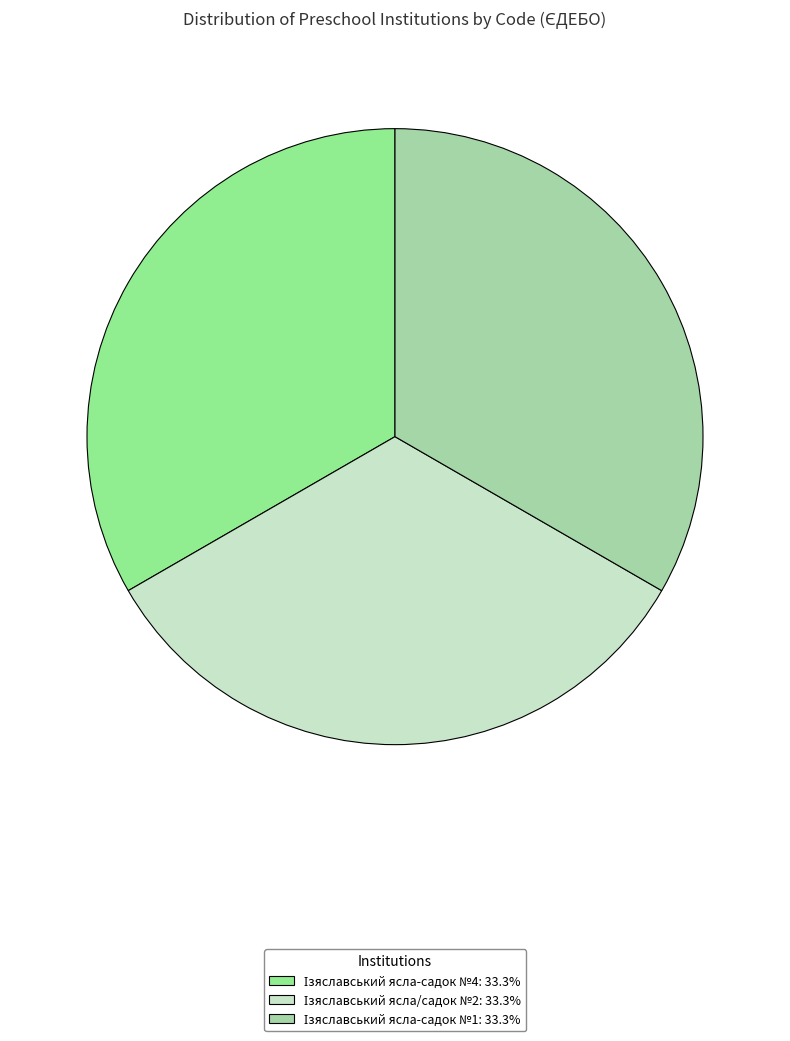

Count the number of slices in the pie.

3